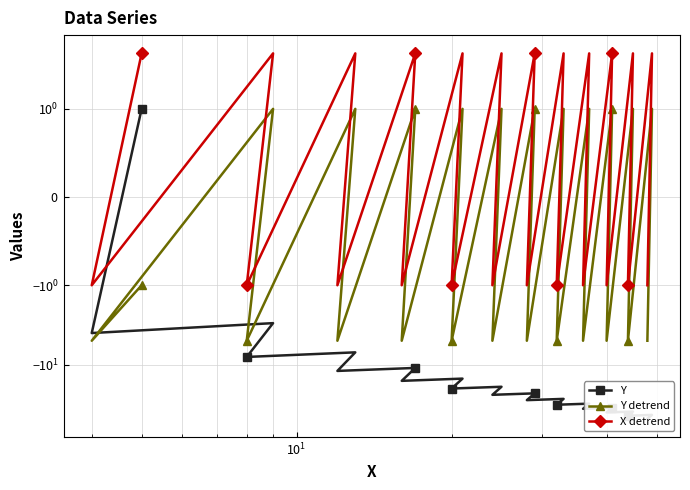

In Y detrend, how many points are lower than both neighbors (excluding endpoints)?

11